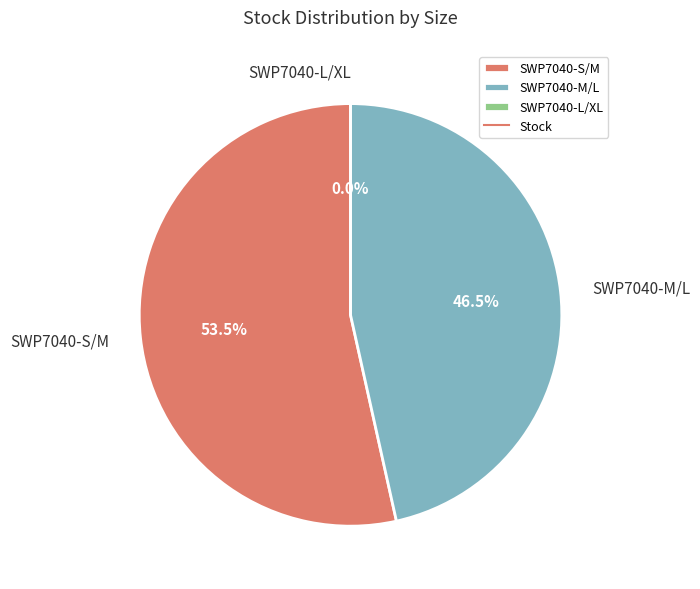

To the nearest percent, what percentage of the pie is SWP7040-S/M?

53%